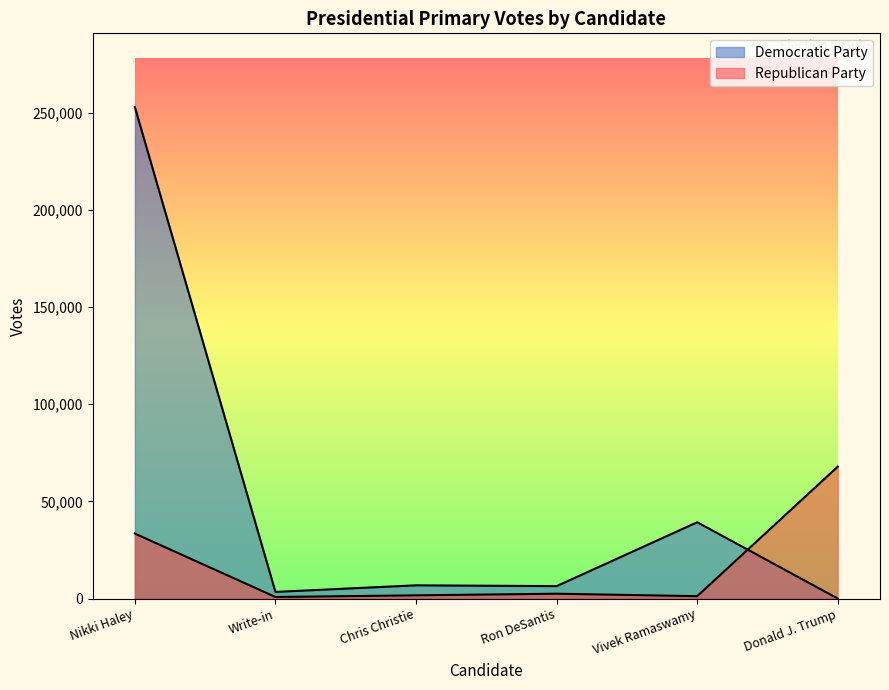

Is it true that the value at Ron DeSantis is 2499?

True